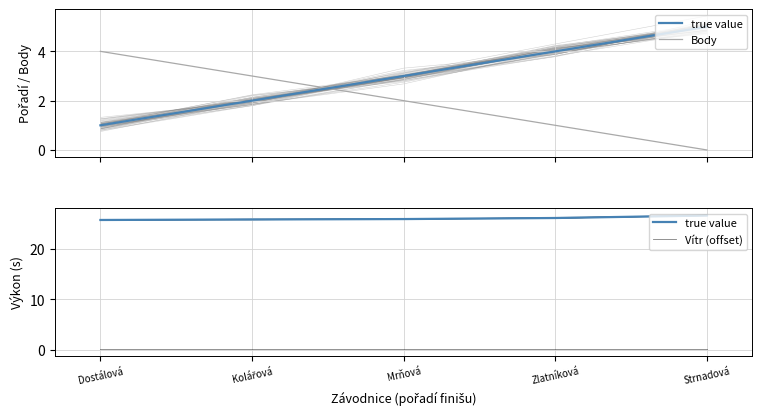

True or false: Body has more than 1 points higher than both neighbors.

False